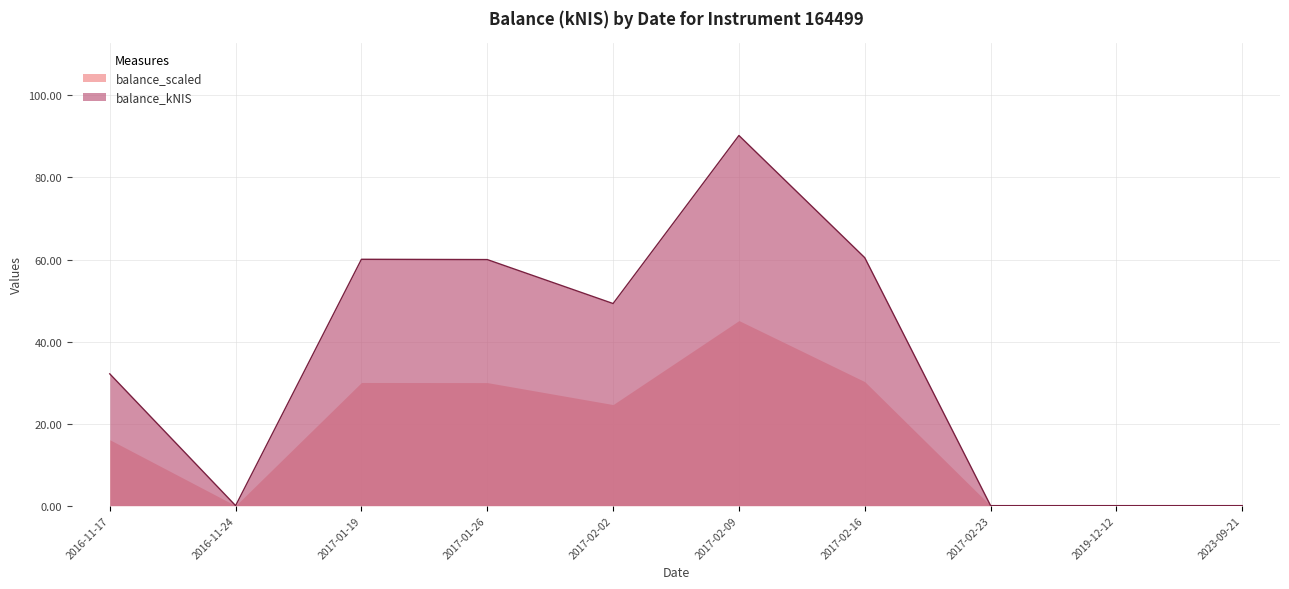

Is it true that balance_scaled equals 0.0 at 2017-02-23?

True